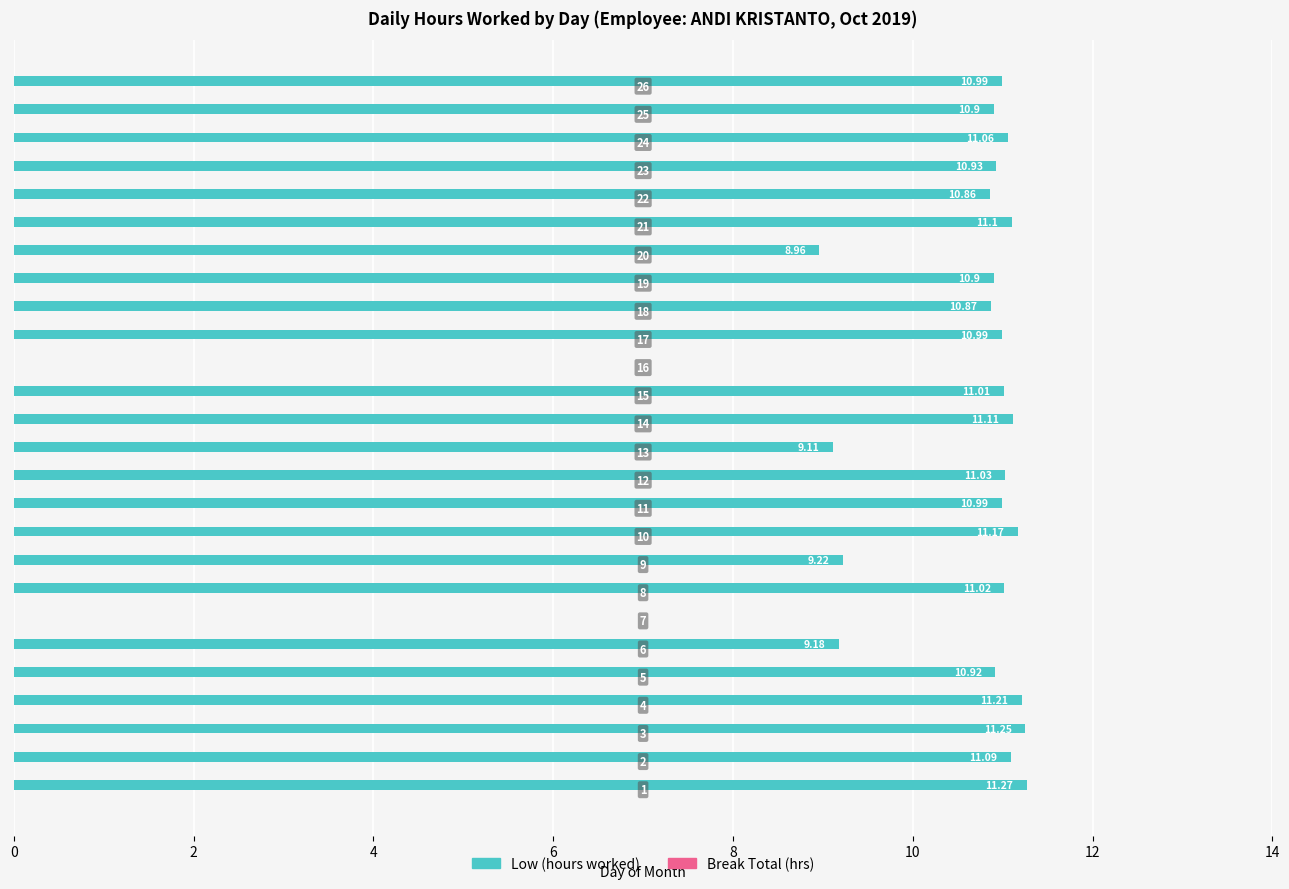

How many positive values are there?

24